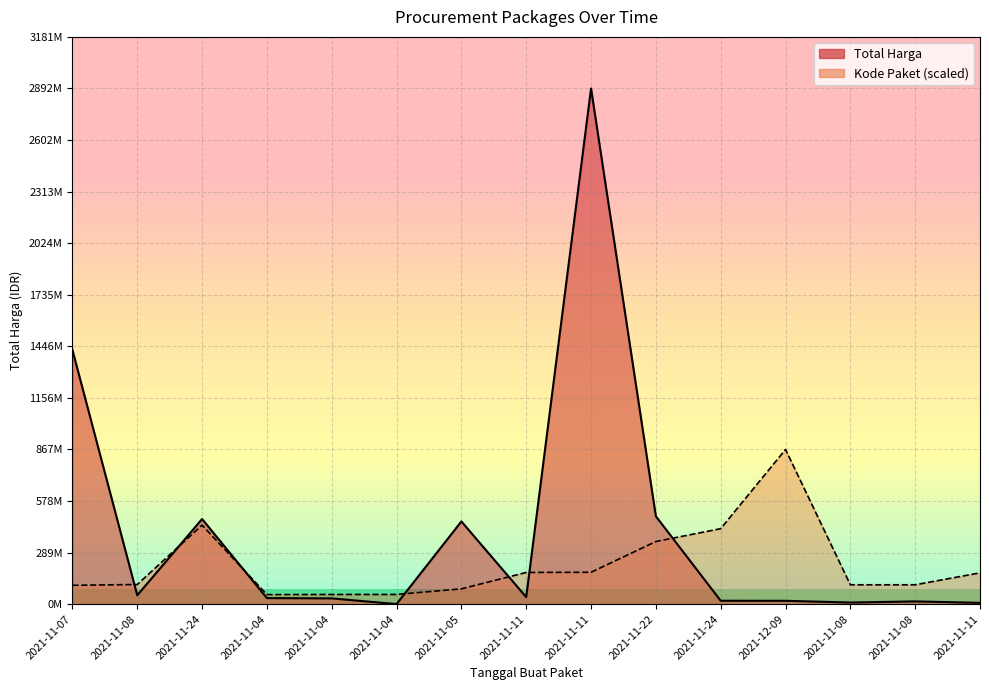

True or false: Kode Paket has more than 1 interior local peaks.

True